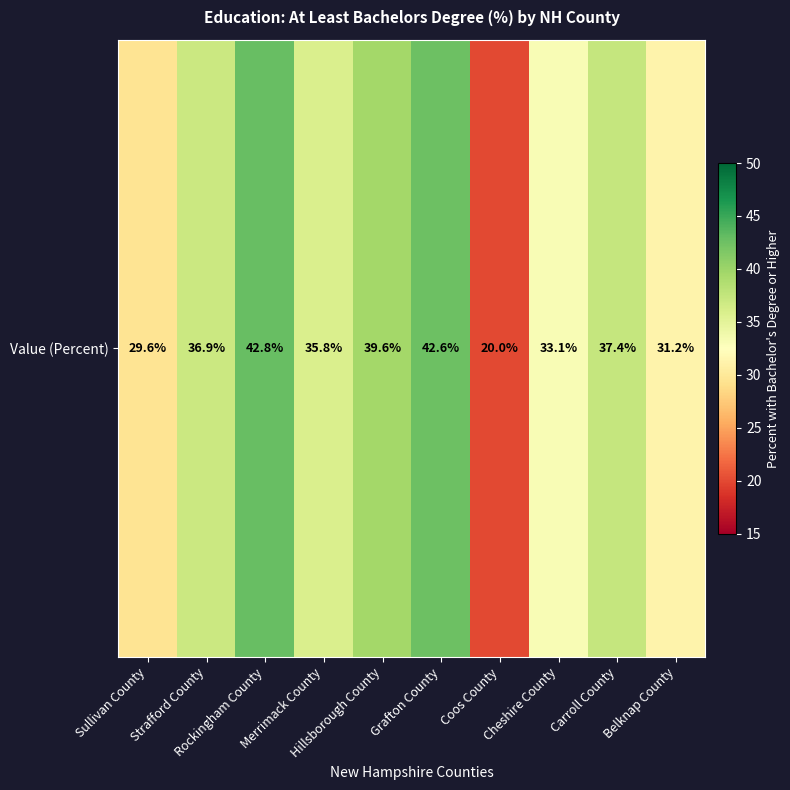

At which label is the value closest to 31?

Belknap County